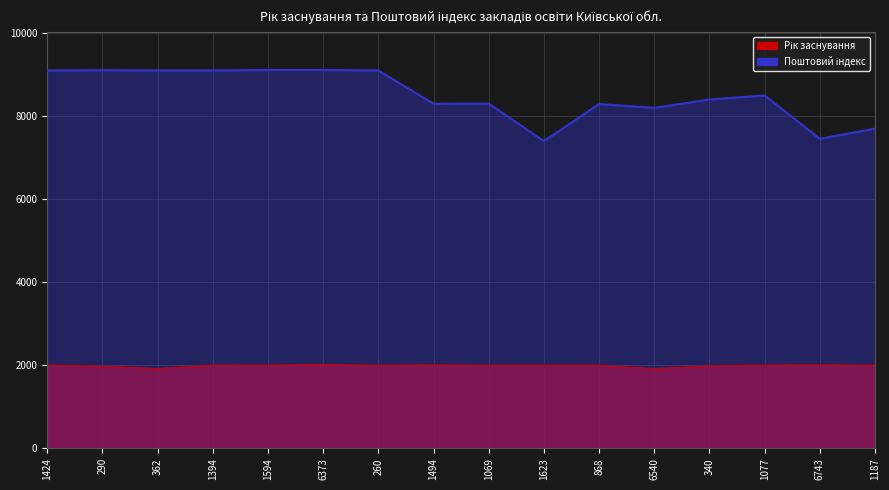

True or false: Рік заснування and Поштовий індекс cross at least once.

False